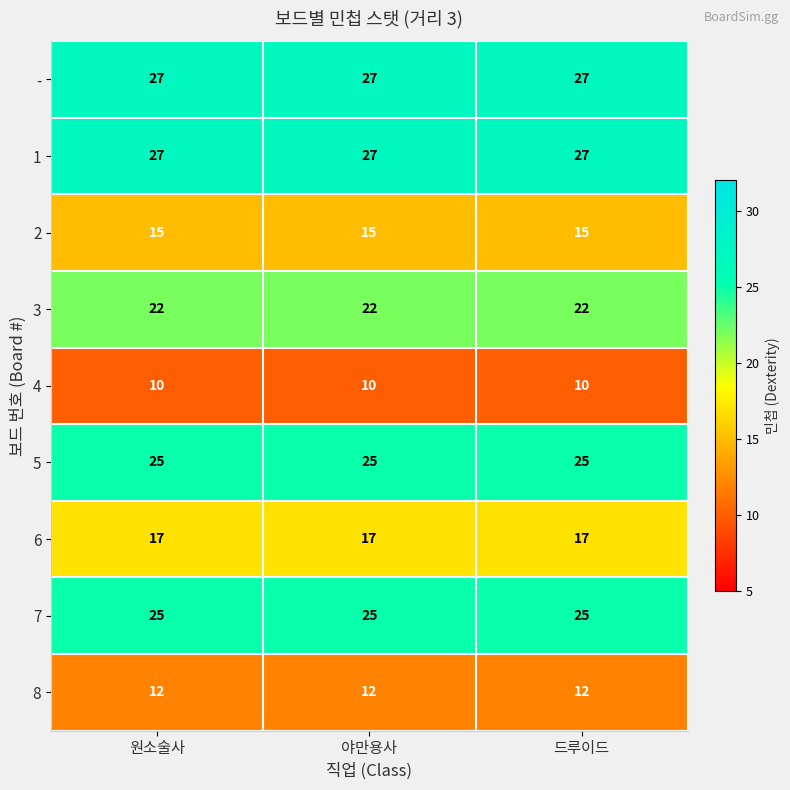

What is the greatest value displayed?

27